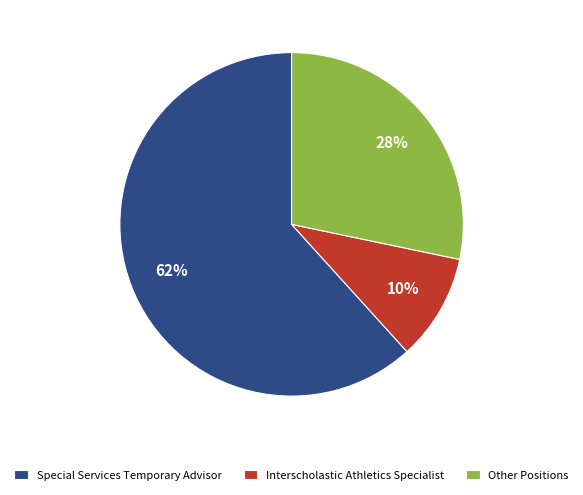

Rank the categories by value from highest to lowest.

Special Services Temporary Advisor, Other Positions, Interscholastic Athletics Specialist